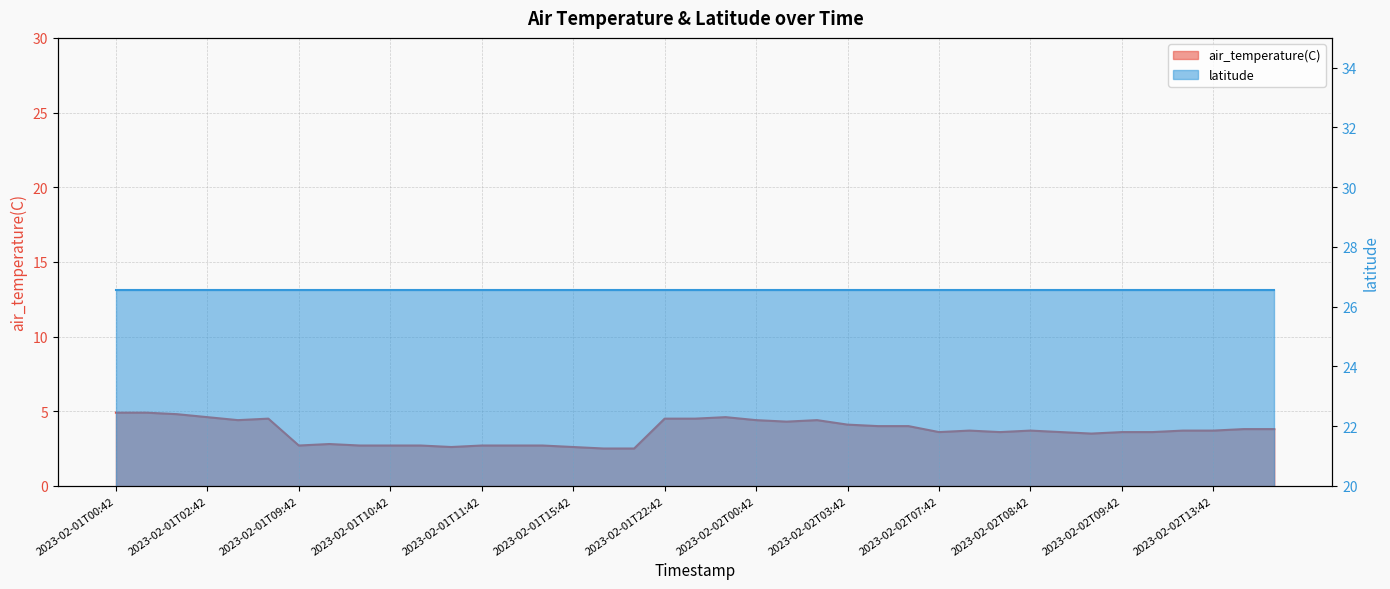

Rank the categories by value from lowest to highest.

2023-02-01T15:48, 2023-02-01T15:54, 2023-02-01T10:54, 2023-02-01T15:42, 2023-02-01T09:42, 2023-02-01T09:54, 2023-02-01T10:42, 2023-02-01T10:48, 2023-02-01T11:42, 2023-02-01T11:48, 2023-02-01T11:54, 2023-02-01T09:48, 2023-02-02T08:54, 2023-02-02T07:42, 2023-02-02T07:54, 2023-02-02T08:48, 2023-02-02T09:42, 2023-02-02T09:48, 2023-02-02T07:48, 2023-02-02T08:42, 2023-02-02T09:54, 2023-02-02T13:42, 2023-02-02T13:48, 2023-02-02T13:54, 2023-02-02T03:48, 2023-02-02T03:54, 2023-02-02T03:42, 2023-02-02T00:48, 2023-02-01T02:48, 2023-02-02T00:42, 2023-02-02T00:54, 2023-02-01T02:54, 2023-02-01T22:42, 2023-02-01T22:48, 2023-02-01T02:42, 2023-02-01T22:54, 2023-02-01T00:54, 2023-02-01T00:42, 2023-02-01T00:48